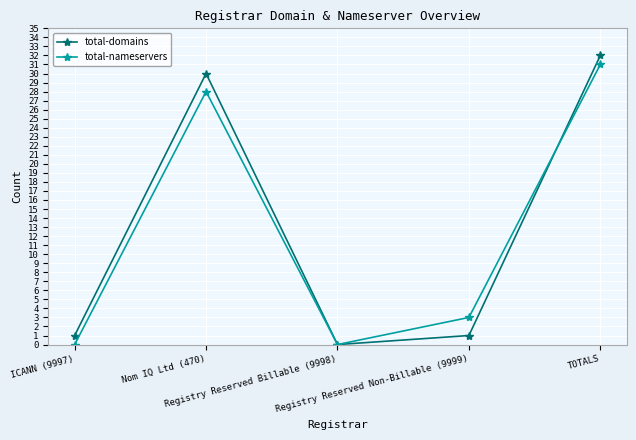

At how many categories does at least one series exceed 23?

2